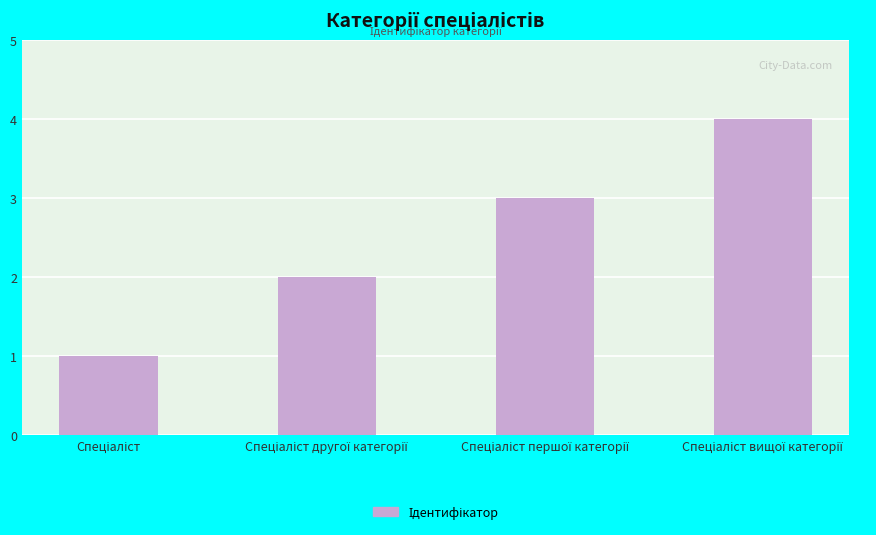

What is the difference between the maximum and minimum values?

3